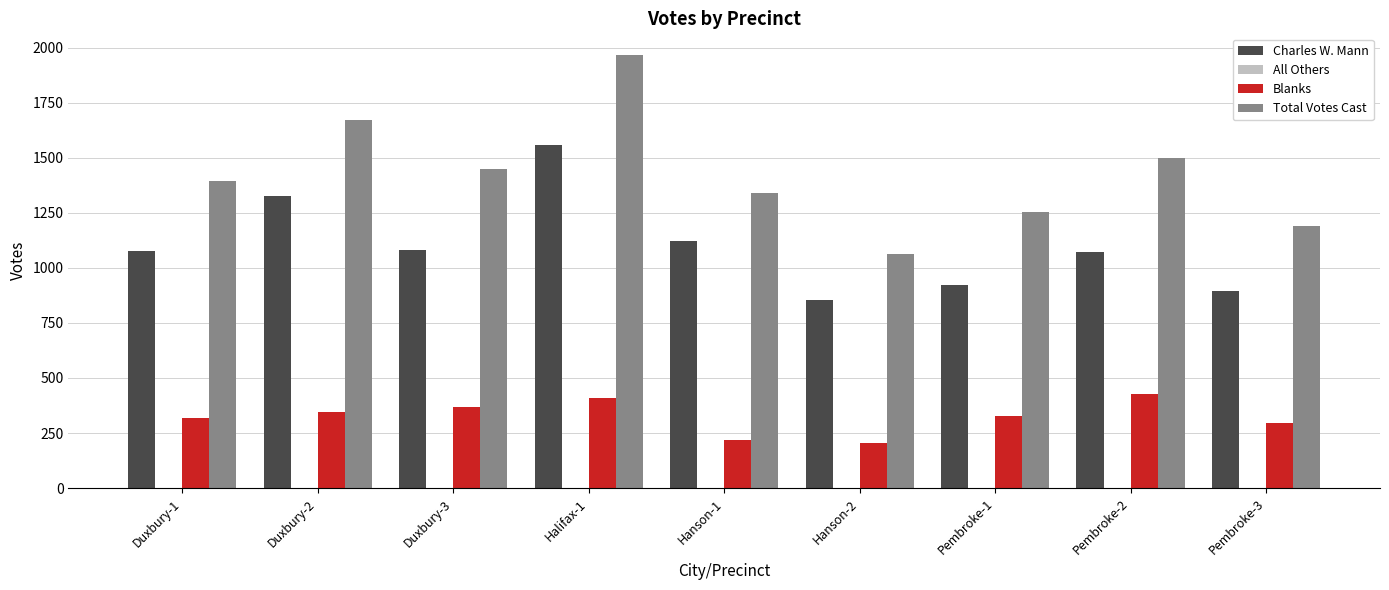

What is the spread (max minus min) of values at Pembroke-2?

1497